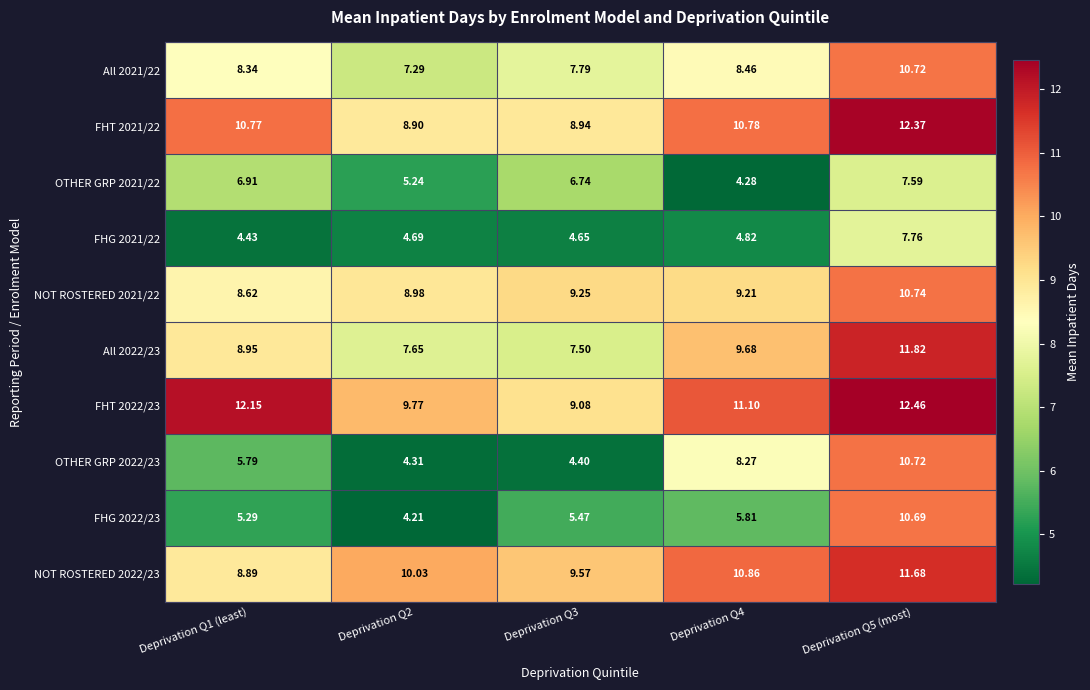

Is the value of FHG 2022/23 at Deprivation Q5 (most) greater than the value of FHT 2021/22 at Deprivation Q2?

Yes